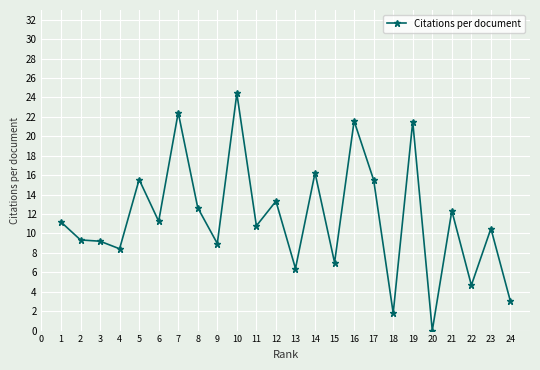

The chart shows a value of 21.5 at 19. True or false?

True